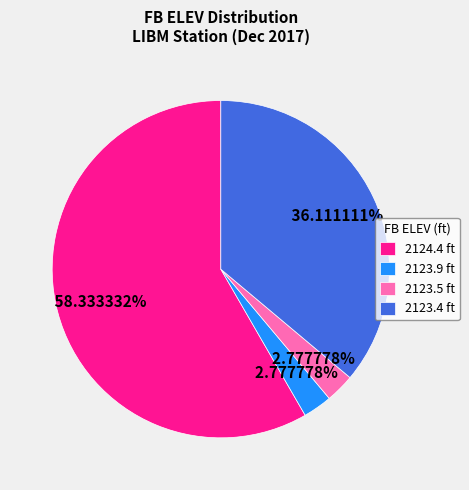

Between 2123.4 ft and 2124.4 ft, which is larger?

2124.4 ft